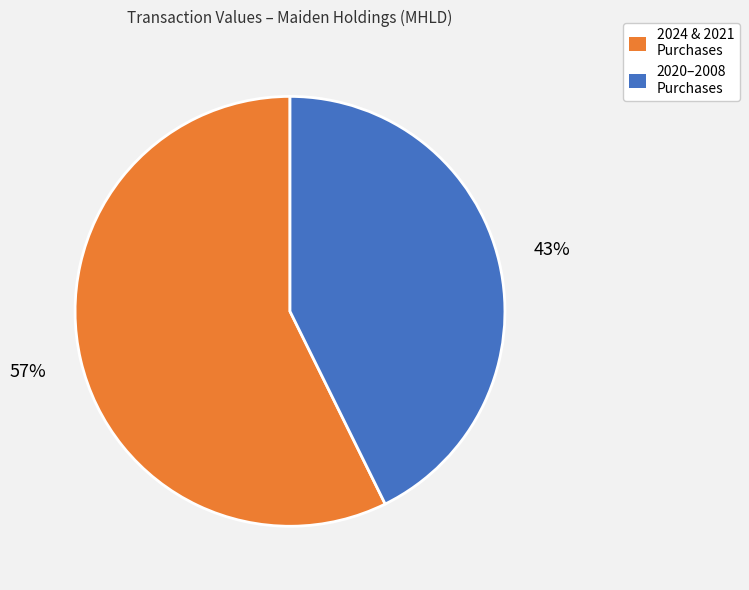

To the nearest percent, what is the average slice percentage?

50%